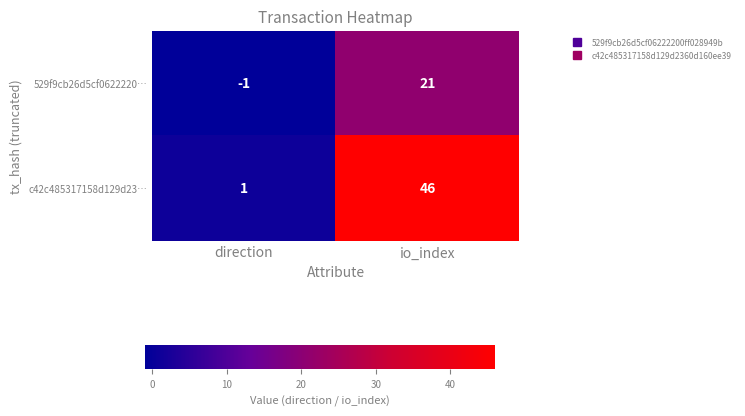

At which category does the chart reach its minimum across all series?

direction